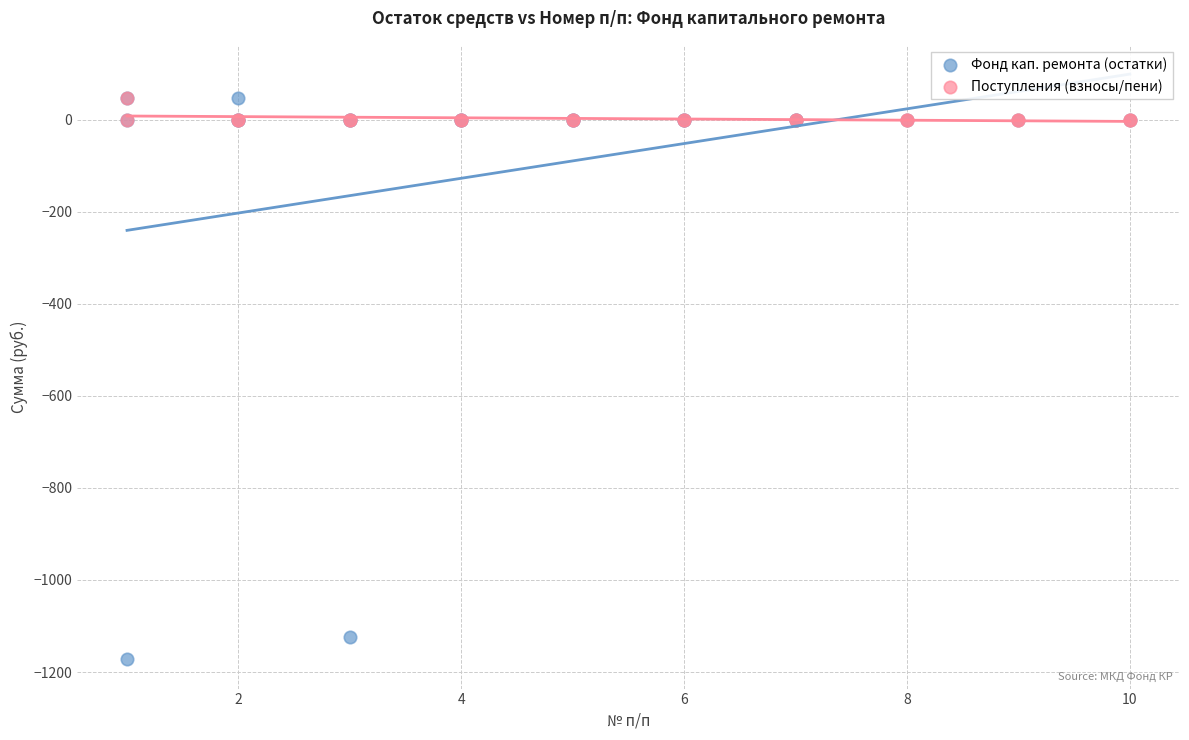

What are all the series names shown in the legend?

Фонд кап. ремонта (остатки), Поступления (взносы/пени)